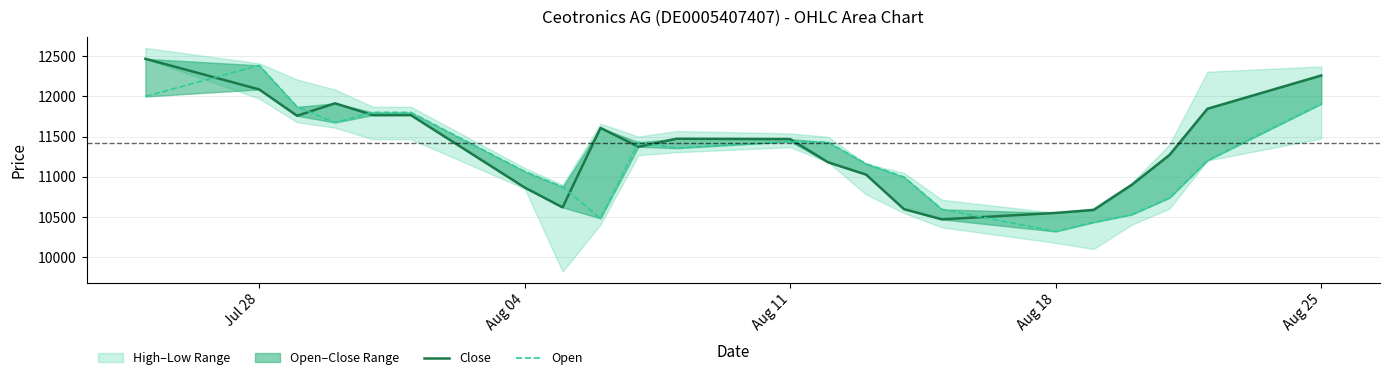

What is the difference between the maximum and minimum values in the Close series?

1998